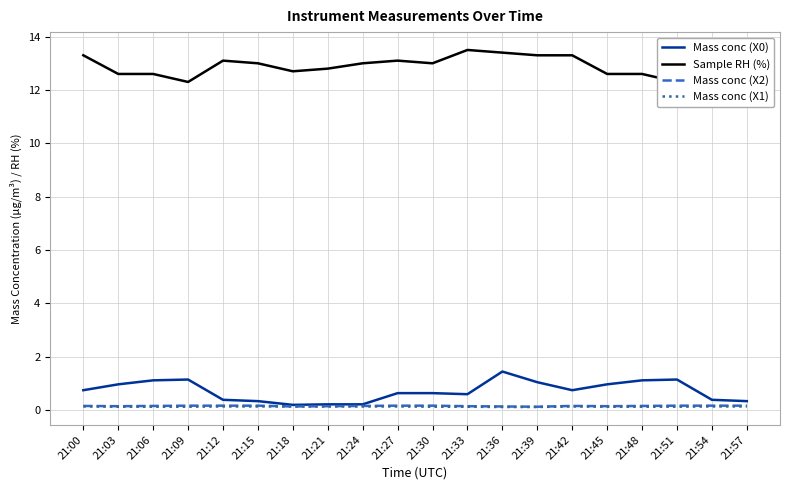

What is the value of the Mass conc (X1) point at the 8th from the left?

0.1